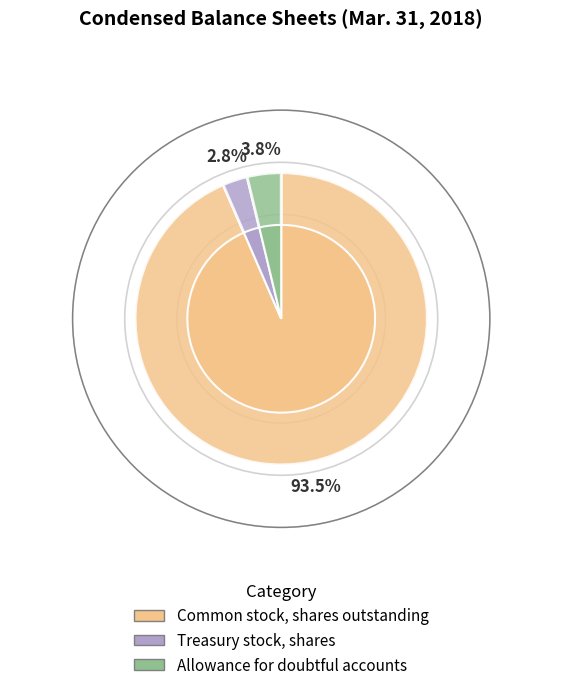

To the nearest percent, what is the combined percentage of Allowance for doubtful accounts and Treasury stock, shares?

7%